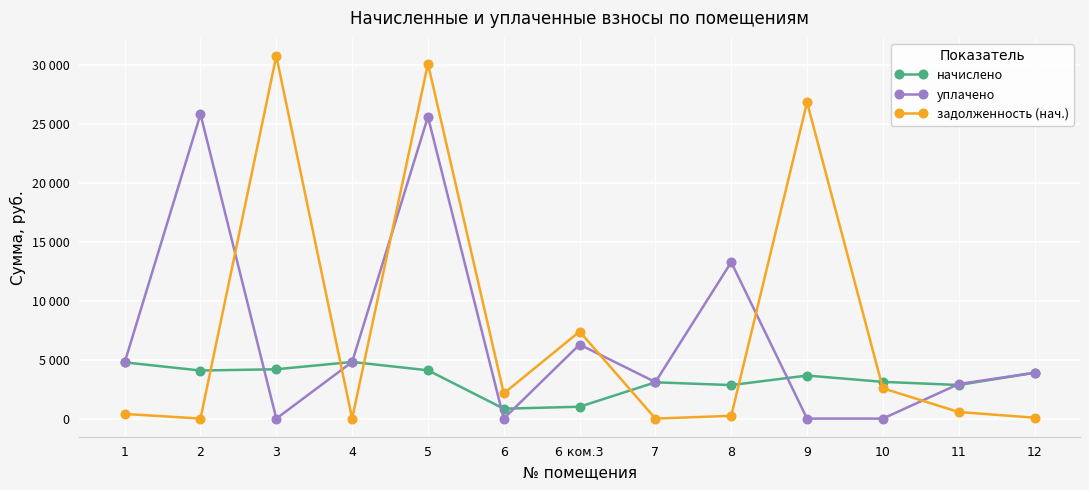

Reading left to right, what are all the values shown in this chart?

начислено: 1=4770.0	2=4076.8	3=4184.9	4=4801.8	5=4095.8	6=839.5	6 ком.3=1004.9	7=3078.2	8=2842.9	9=3650.6	10=3116.4	11=2849.3	12=3886.0
уплачено: 1=4768.0	2=25819.5	3=0.0	4=4801.8	5=25599.0	6=0.0	6 ком.3=6280.5	7=3095.9	8=13267.0	9=0.0	10=0.0	11=2930.0	12=3889.2
задолженность (нач.): 1=397.5	2=0.0	3=30752.0	4=0.0	5=30097.7	6=2136.4	6 ком.3=7384.2	7=0.0	8=236.8	9=26826.2	10=2570.1	11=557.9	12=76.4